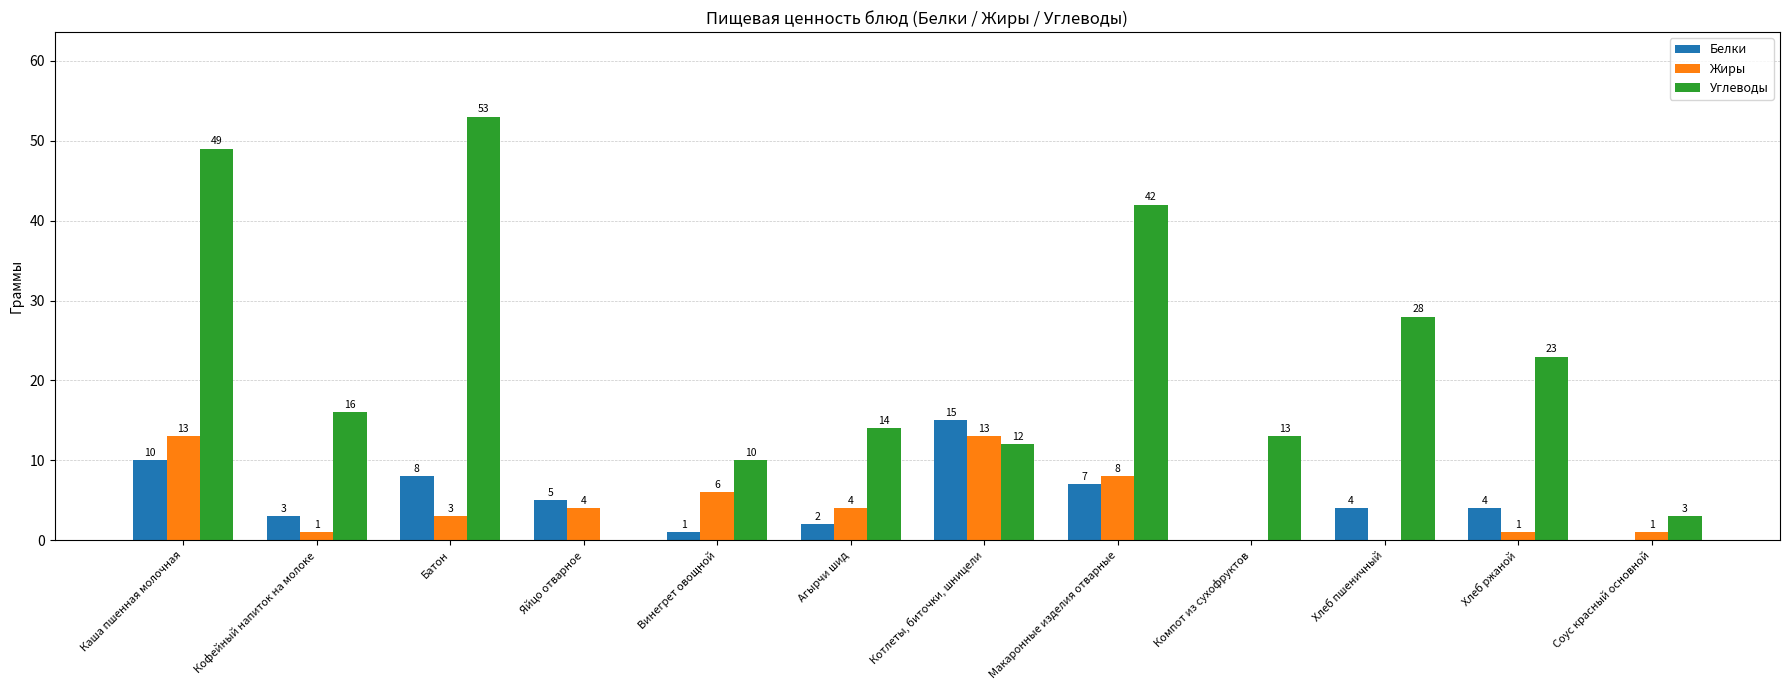

Count the number of categories in the chart.

12